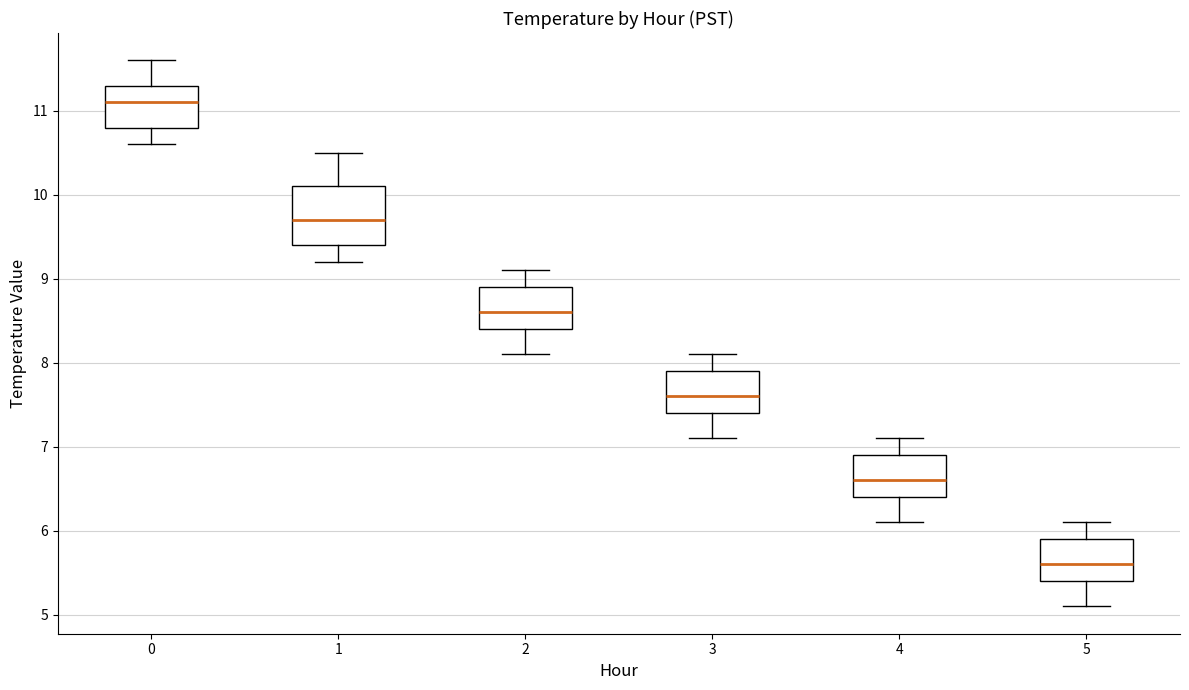

Reading left to right, transcribe this box plot: for each box, give where its median line is, the range the box spans, and where its two whiskers end, as read against the y-axis. The values are not printed on the chart, so give them approximately, as read against the axis.

0: median 11.1, box 10.8 to 11.3, whiskers 10.6 to 11.6
1: median 9.7, box 9.4 to 10.1, whiskers 9.2 to 10.5
2: median 8.6, box 8.4 to 8.9, whiskers 8.1 to 9.1
3: median 7.6, box 7.4 to 7.9, whiskers 7.1 to 8.1
4: median 6.6, box 6.4 to 6.9, whiskers 6.1 to 7.1
5: median 5.6, box 5.4 to 5.9, whiskers 5.1 to 6.1